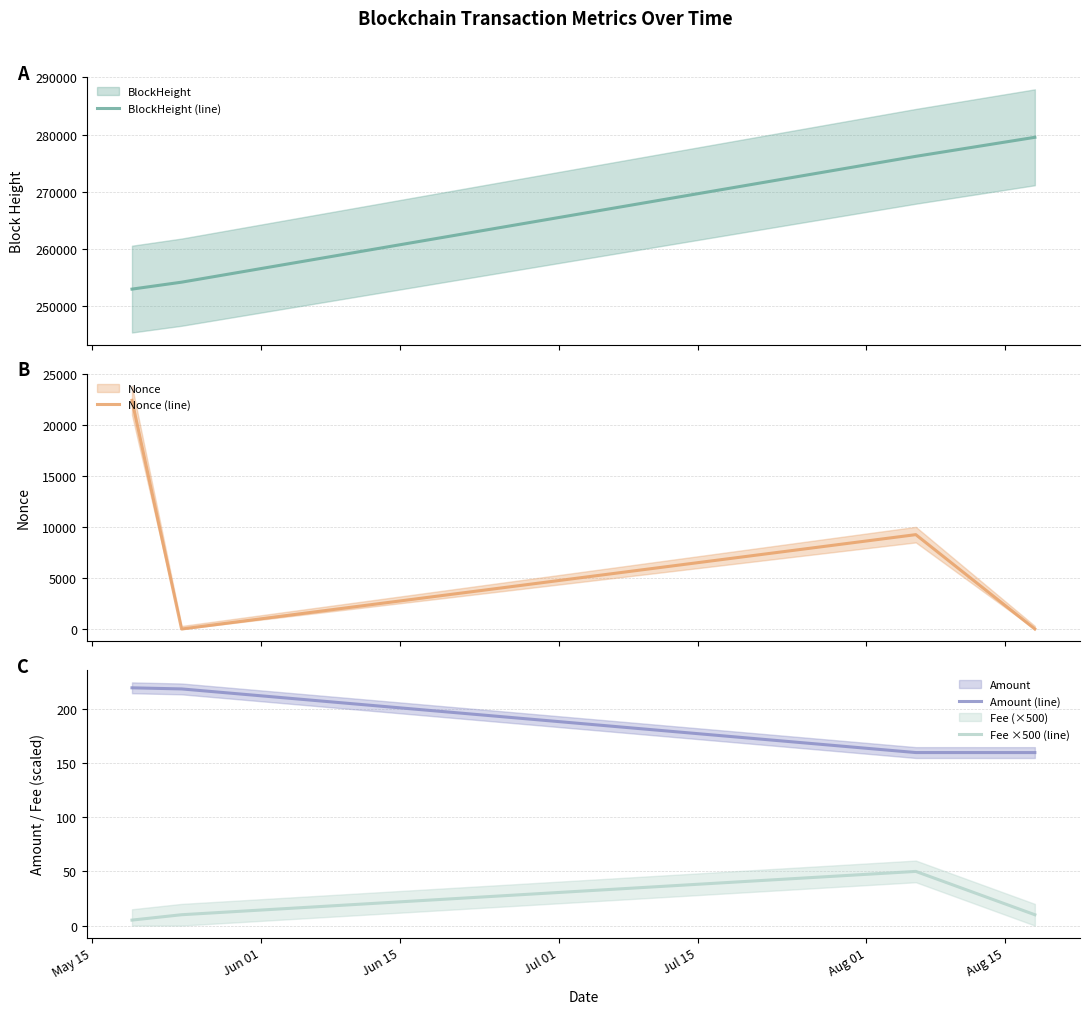

Reading right to left, extract all data points from this chart.

BlockHeight (line): 279537.0	276208.0	254200.0	252988.0
Nonce (line): 1.0	9252.0	0.0	22412.0
Amount (line): 159.7	159.7	218.5	219.5
Fee ×500 (line): 10.0	50.0	10.0	5.0